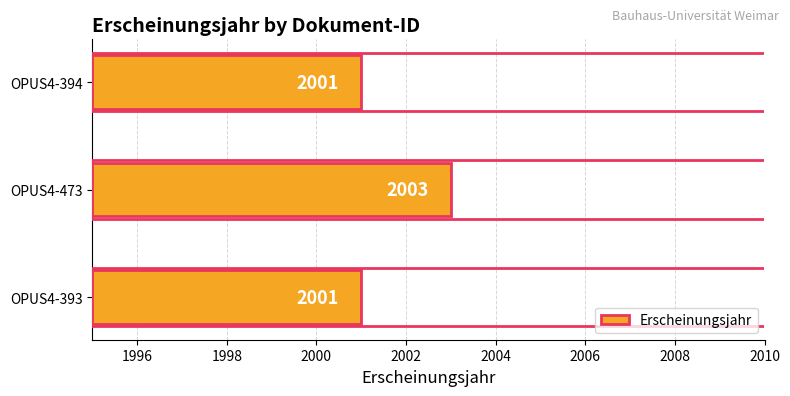

What is the maximum value shown in the chart?

2003